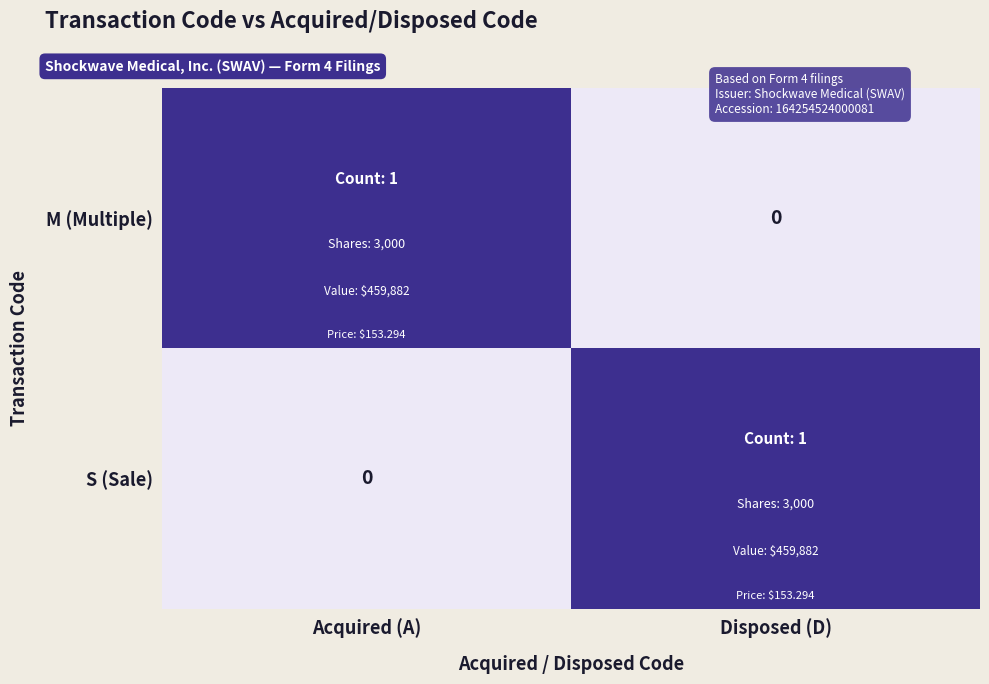

Rank the series by their maximum value, from highest to lowest.

M (Multiple), S (Sale)